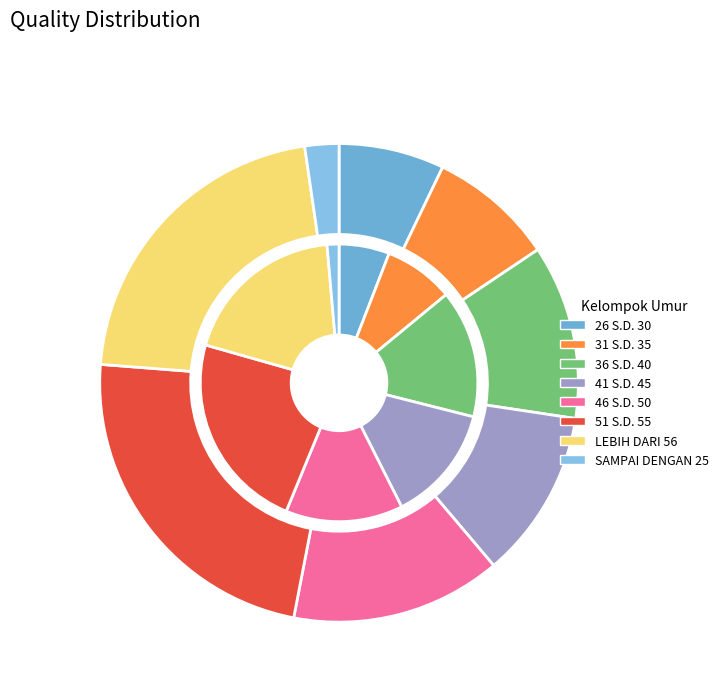

What is the spread (max minus min) of values at 31 S.D. 35?

2897